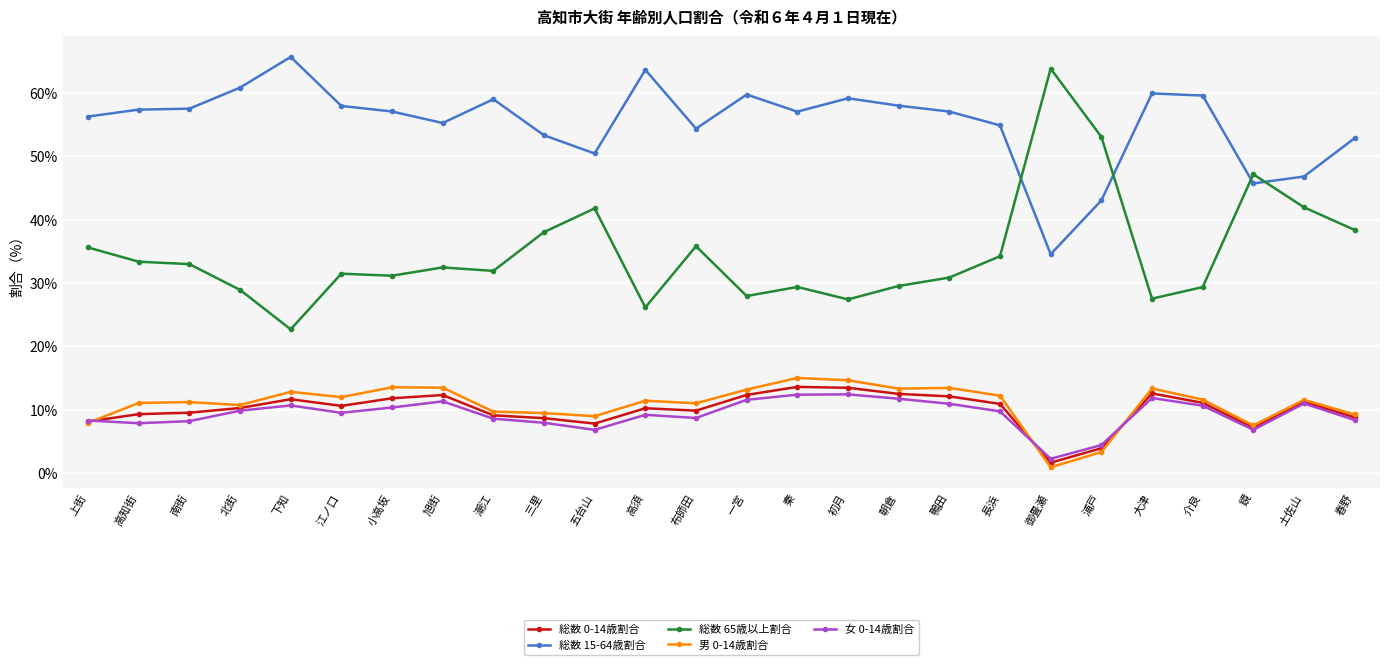

What is the difference between the 総数 0-14歳割合 values at 南街 and 高須?

0.7